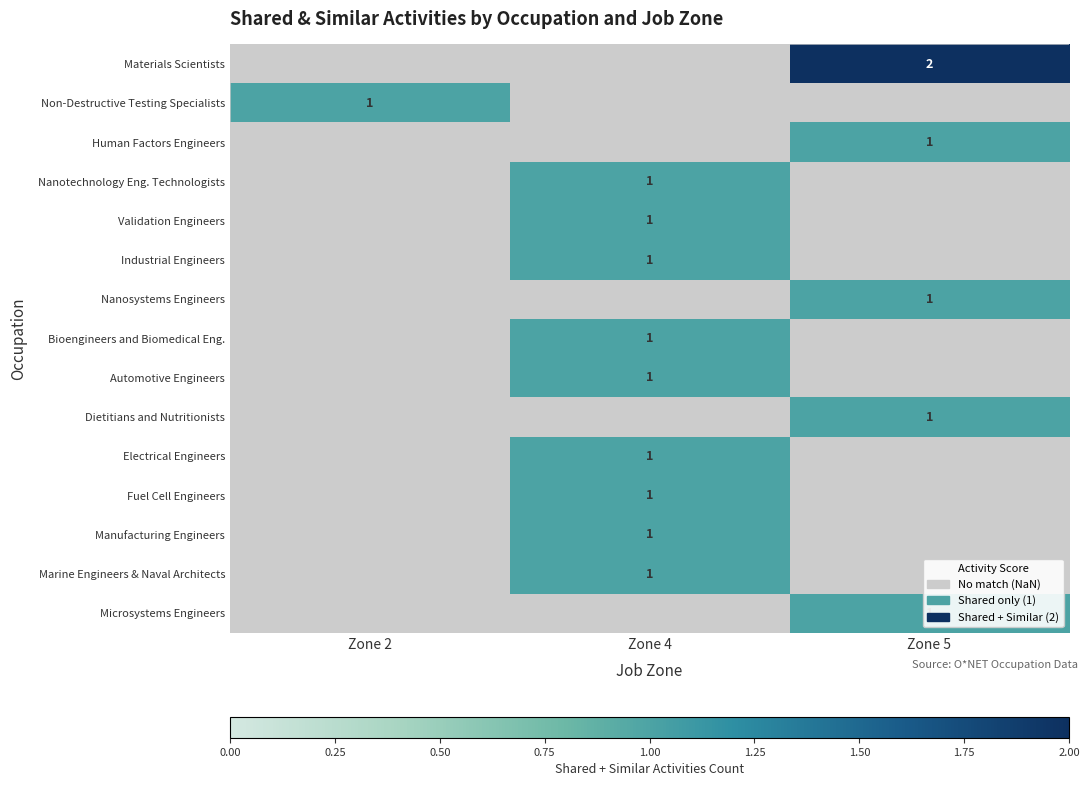

Which has a higher value, Zone 2 or Zone 4?

Zone 4